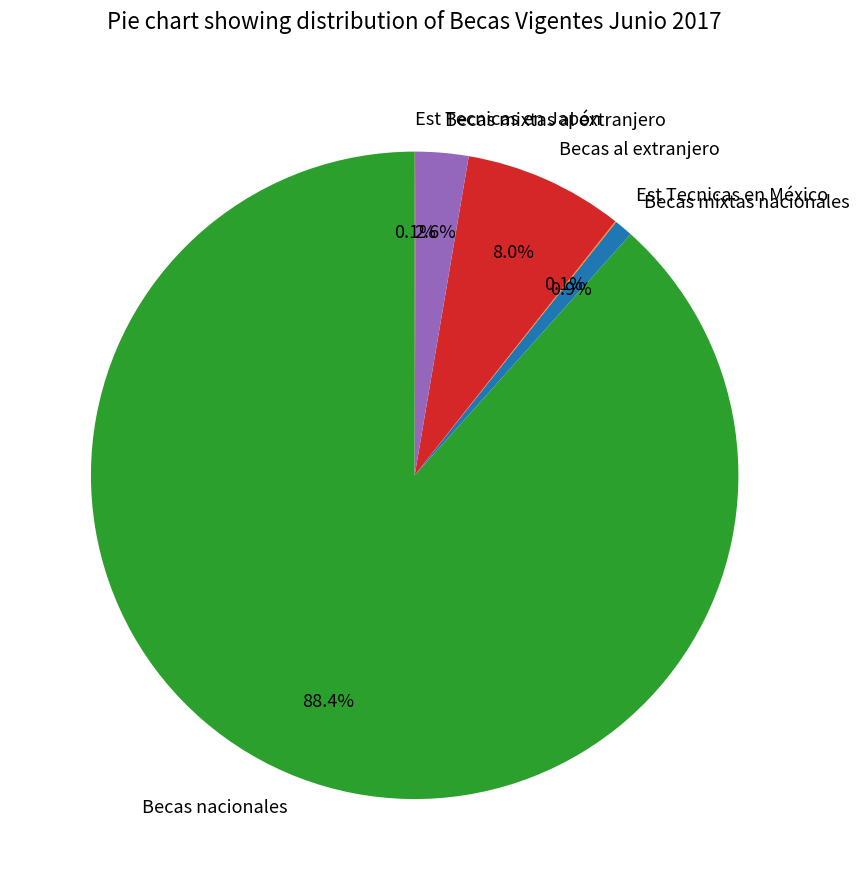

Between Becas nacionales and Becas mixtas nacionales, which is larger?

Becas nacionales